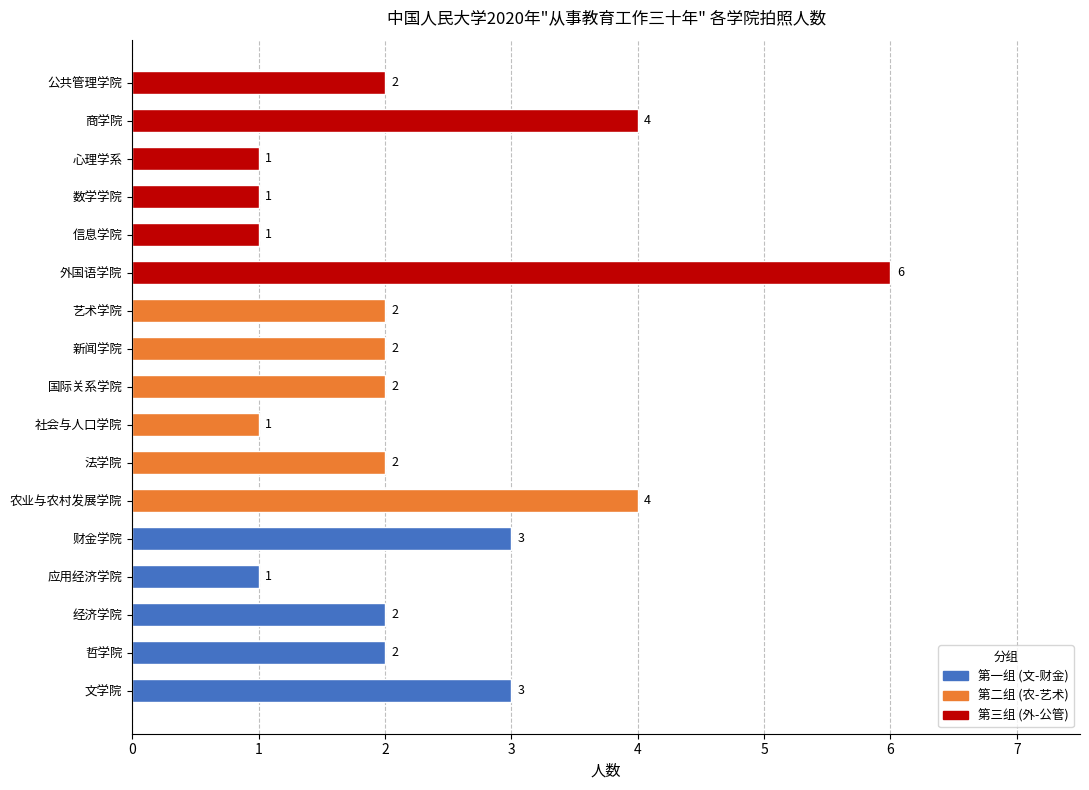

How many values are between 1 and 3?

14